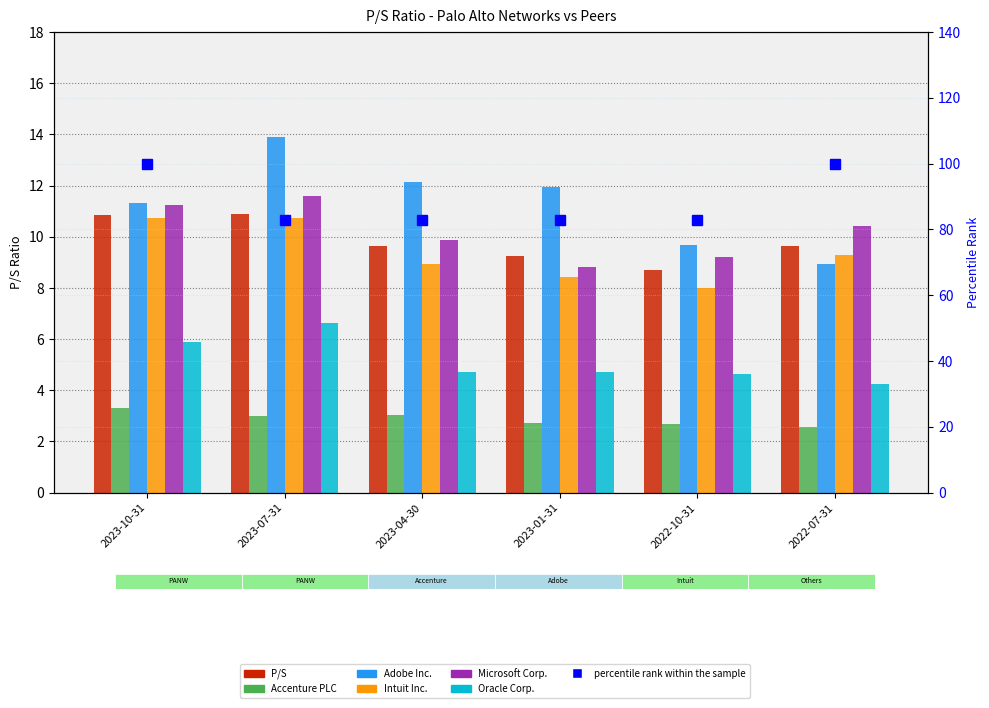

Which series has the largest total across all categories?

Adobe Inc.